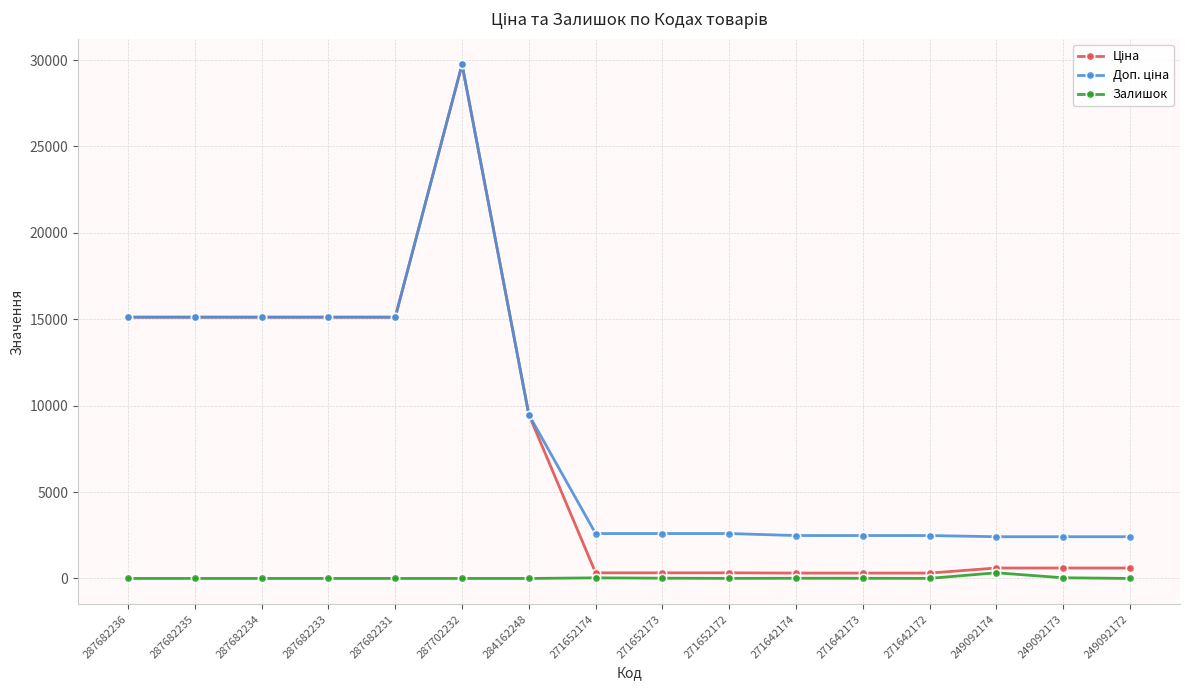

At which category is the sum across all series the highest?

287702232